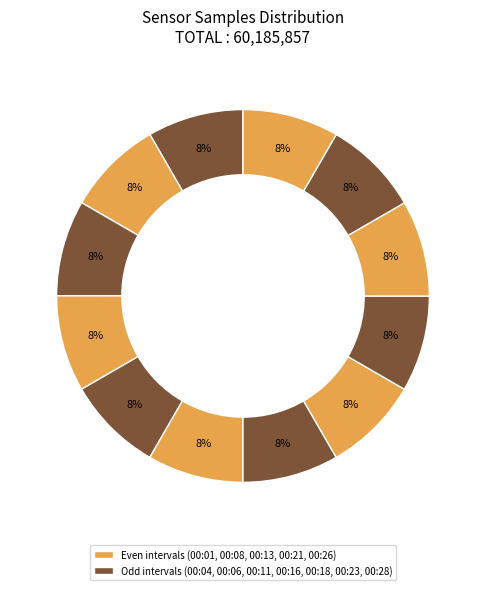

Which category has the smallest portion of the pie?

00:18